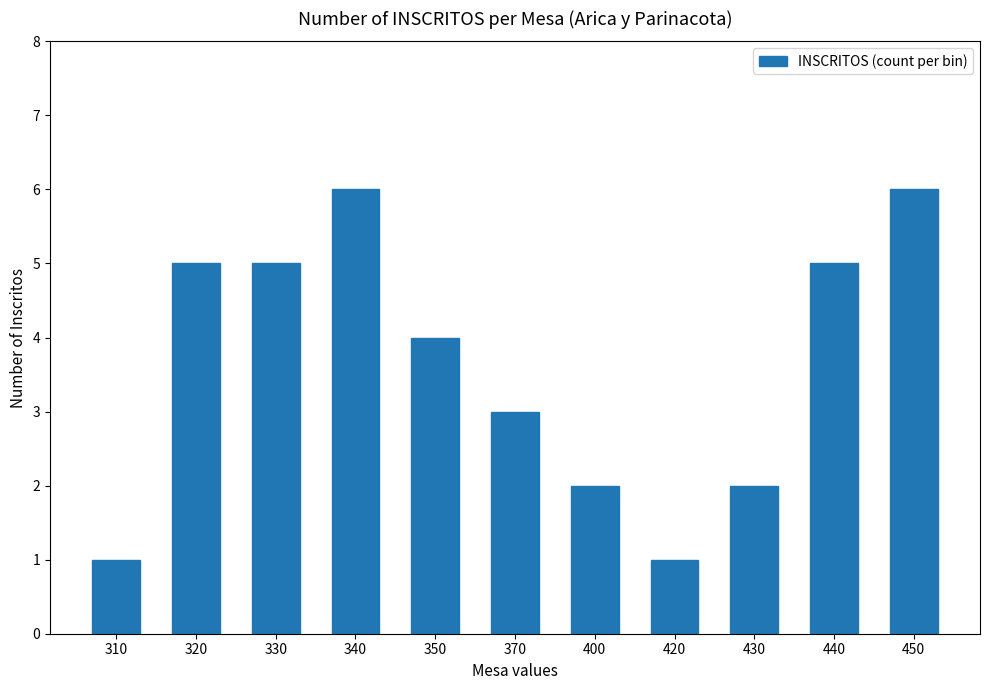

Where does the data first go above 4?

320